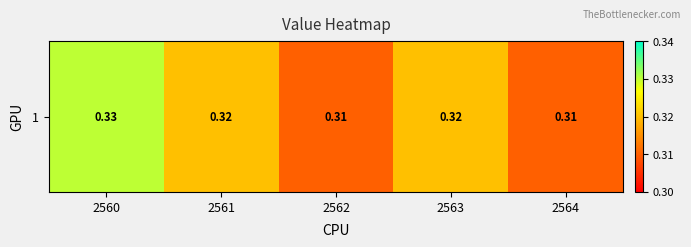

Which has a higher value, 2562 or 2561?

2561